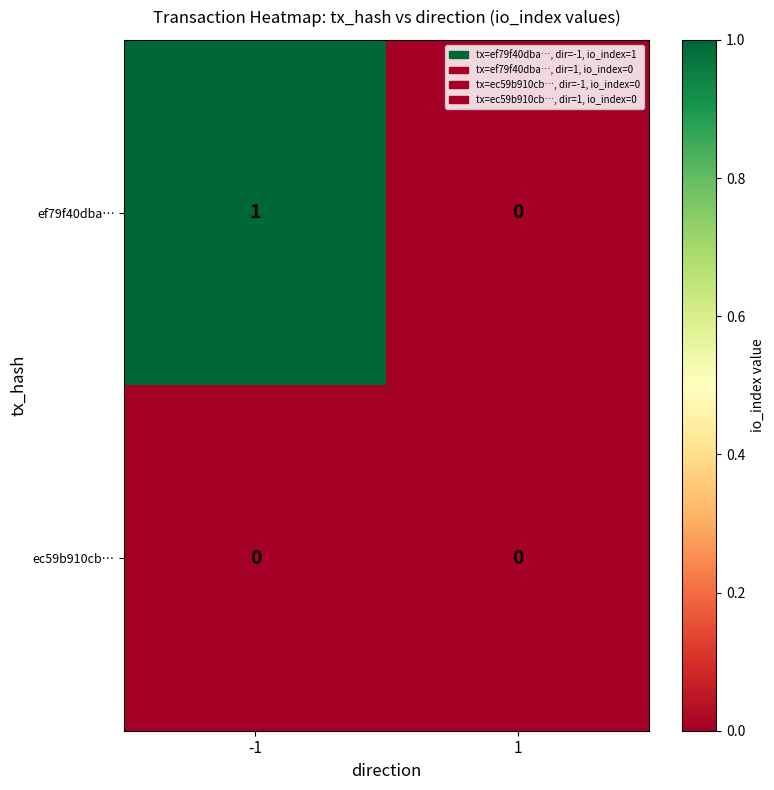

Which series has the largest total across all categories?

ef79f40dba…